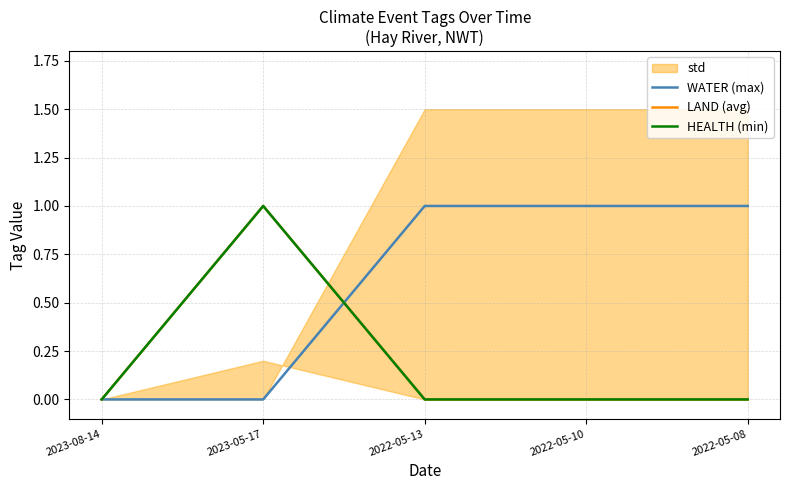

True or false: LAND (avg) has more than 1 points higher than both neighbors.

False